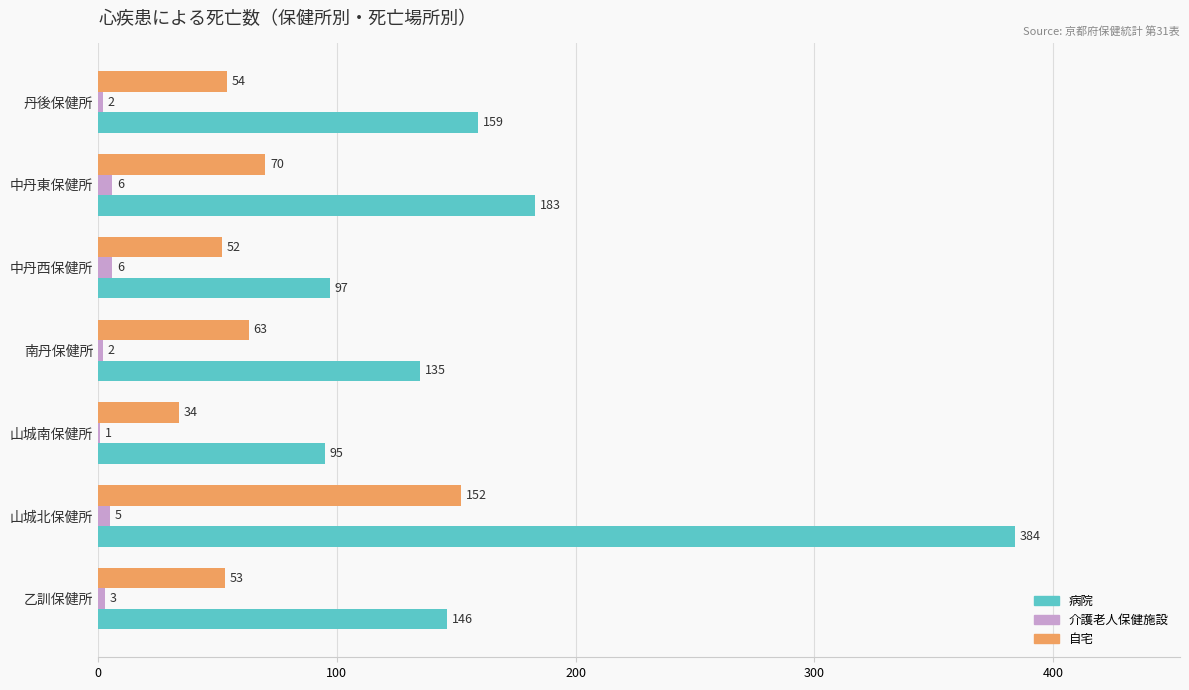

True or false: 自宅 has a value of 52 at 中丹西保健所.

True